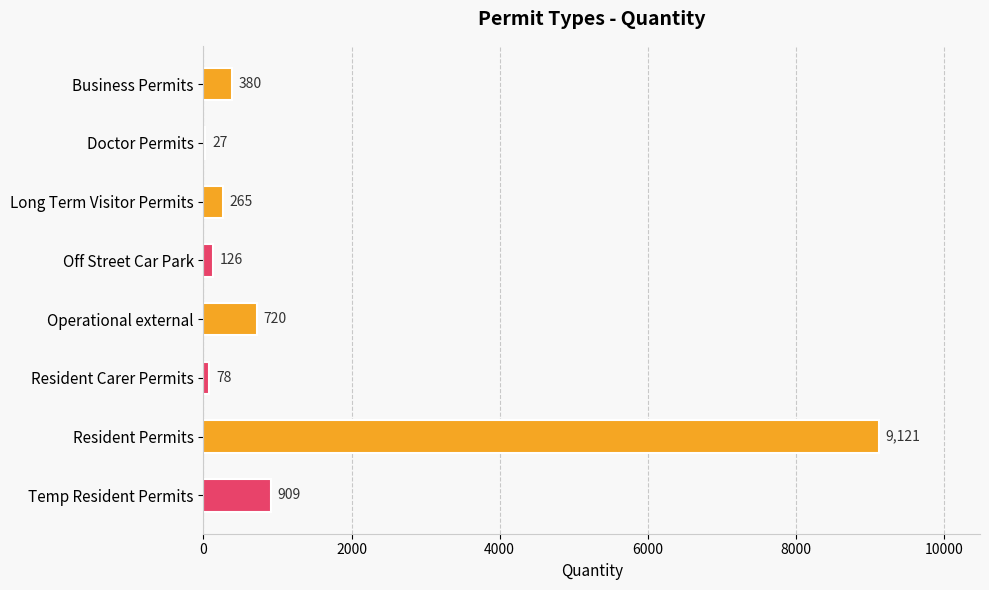

True or false: the data shows 126 at Off Street Car Park.

True